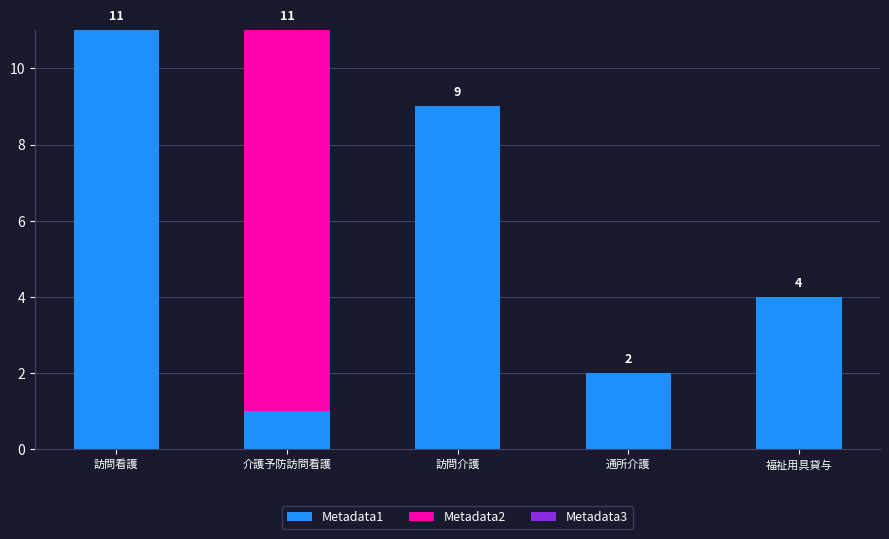

How many Metadata1 values are between 2 and 9?

3